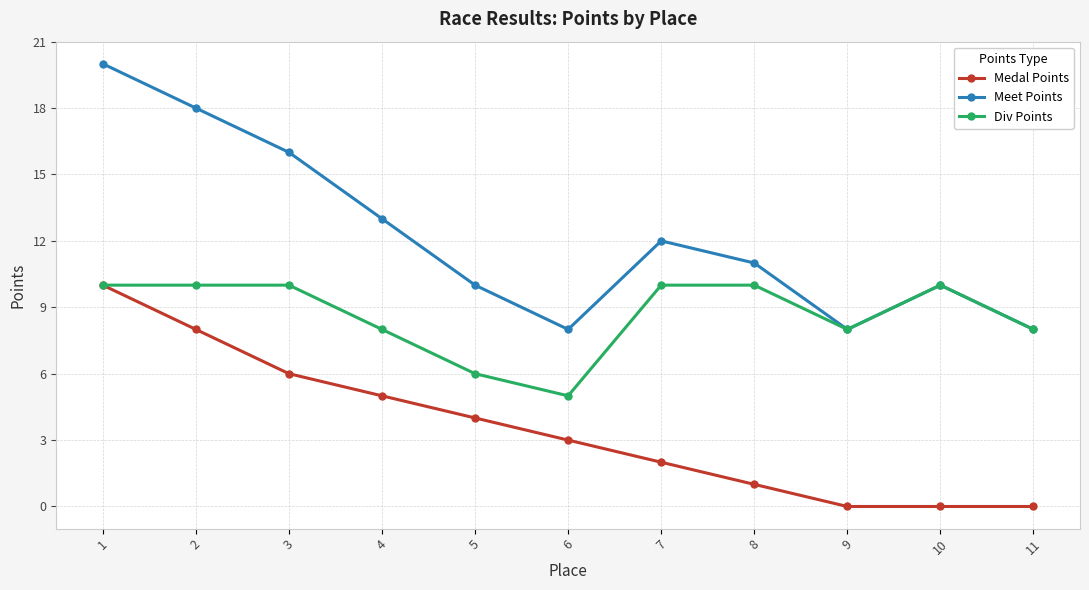

Reading left to right, what are all the values shown in this chart?

Medal Points: 1=10	2=8	3=6	4=5	5=4	6=3	7=2	8=1	9=0	10=0	11=0
Meet Points: 1=20	2=18	3=16	4=13	5=10	6=8	7=12	8=11	9=8	10=10	11=8
Div Points: 1=10	2=10	3=10	4=8	5=6	6=5	7=10	8=10	9=8	10=10	11=8